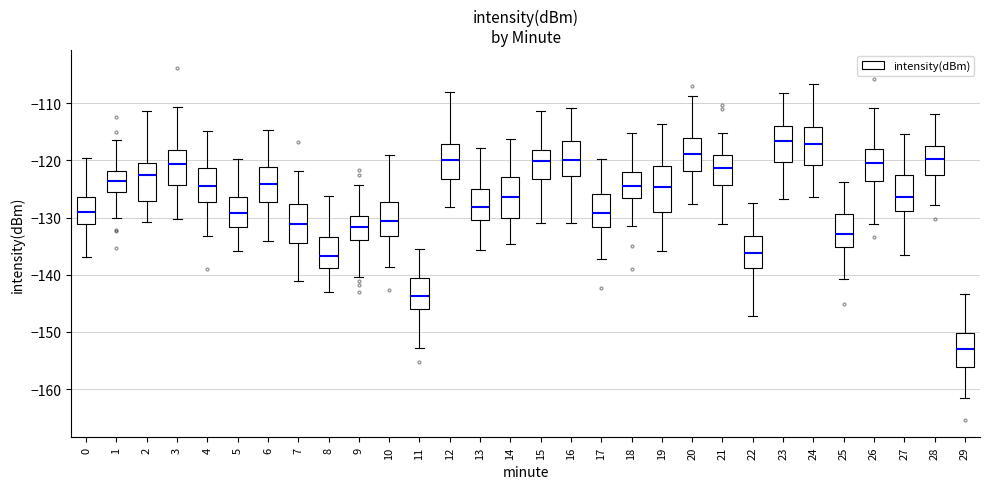

Where does the lower whisker of the box at x = 22 end on the y-axis? The values are not printed on the chart, so give them approximately, as read against the axis.

-147